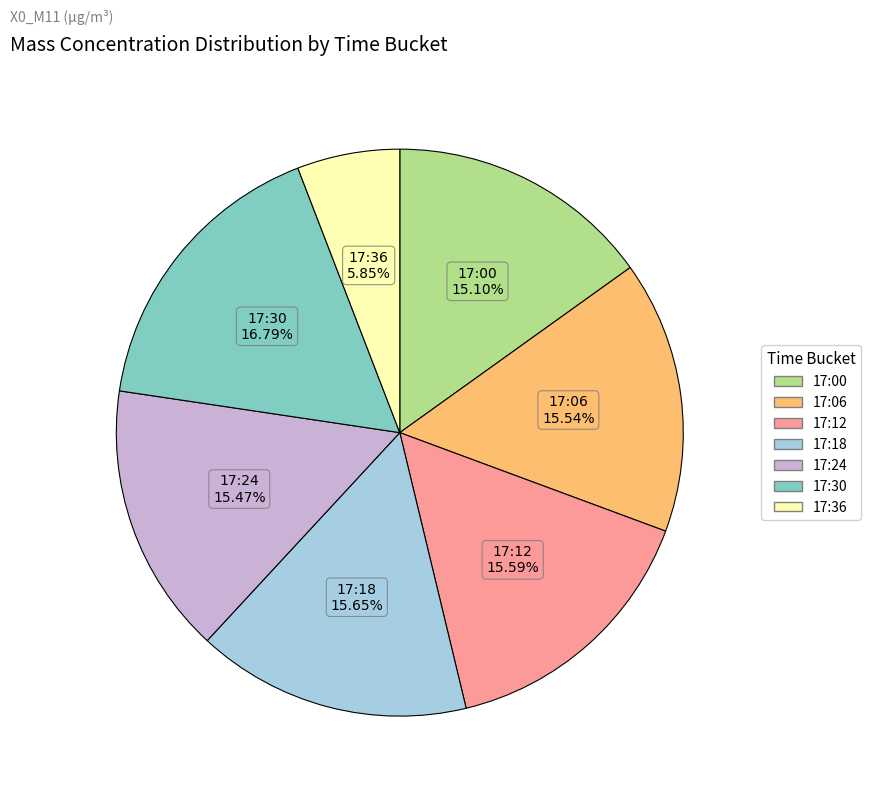

Is there a majority slice in this chart?

No